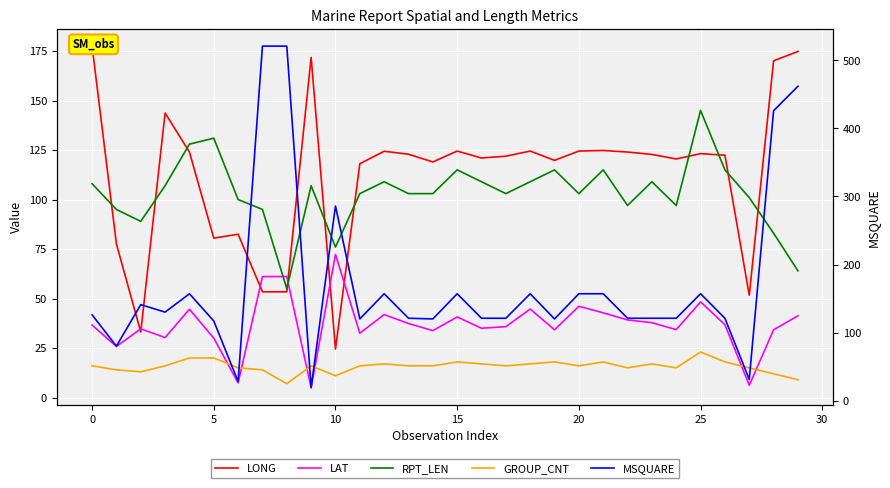

True or false: GROUP_CNT and RPT_LEN cross at least once.

False